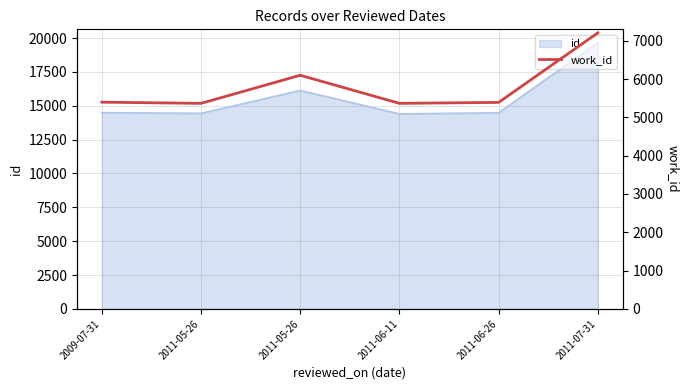

How many lines are shown in the chart?

1